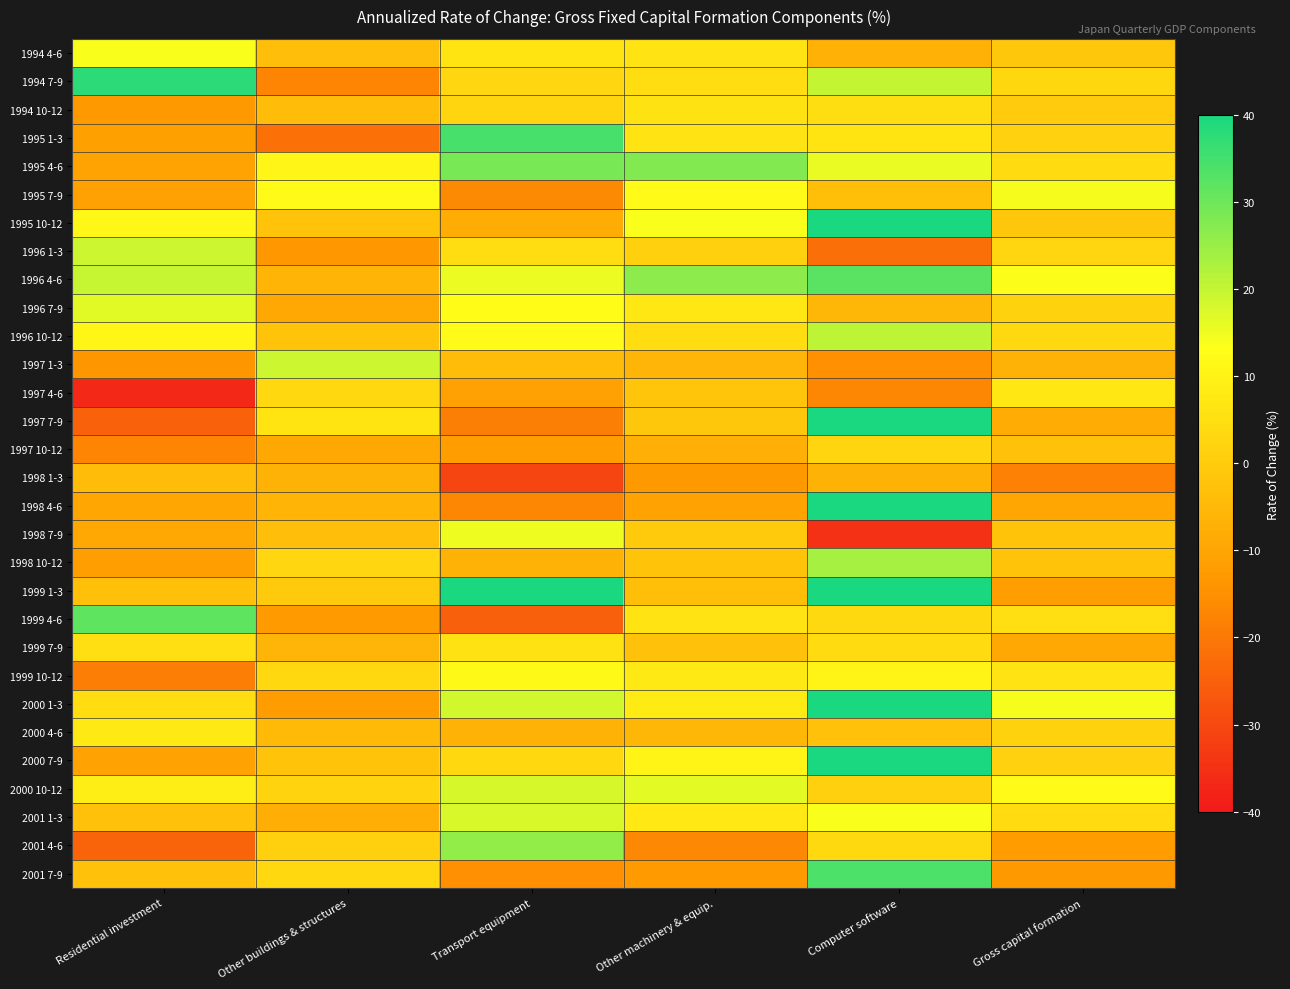

What is the difference between the highest and lowest values at Transport equipment?

70.8